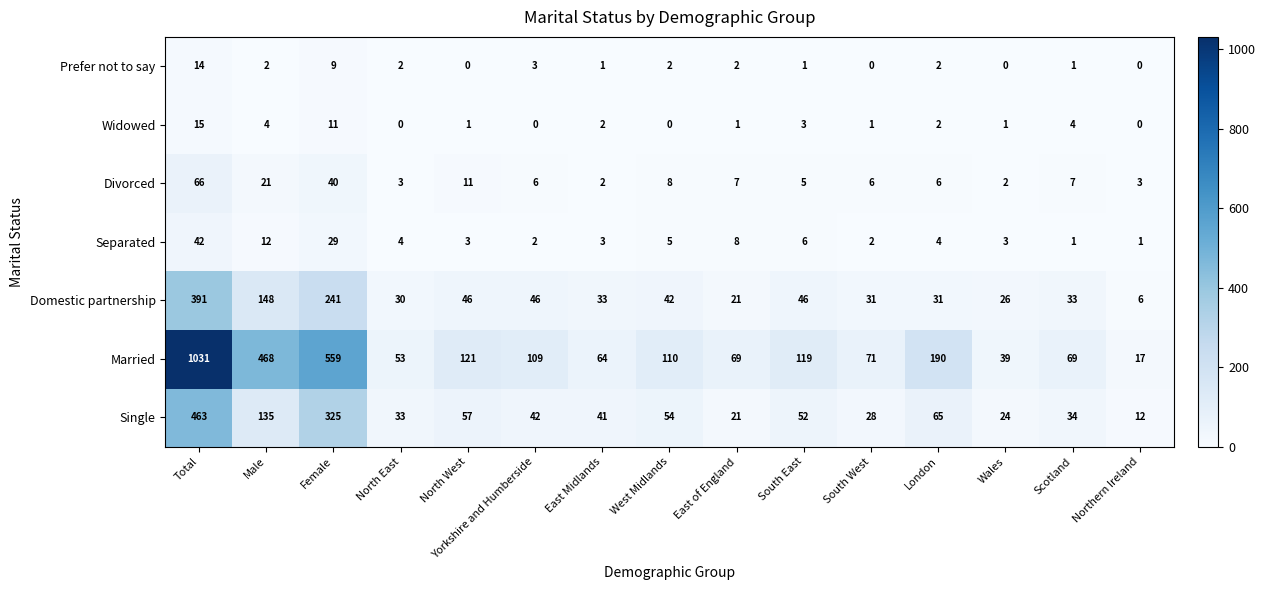

What is the maximum value shown in the chart?

1031